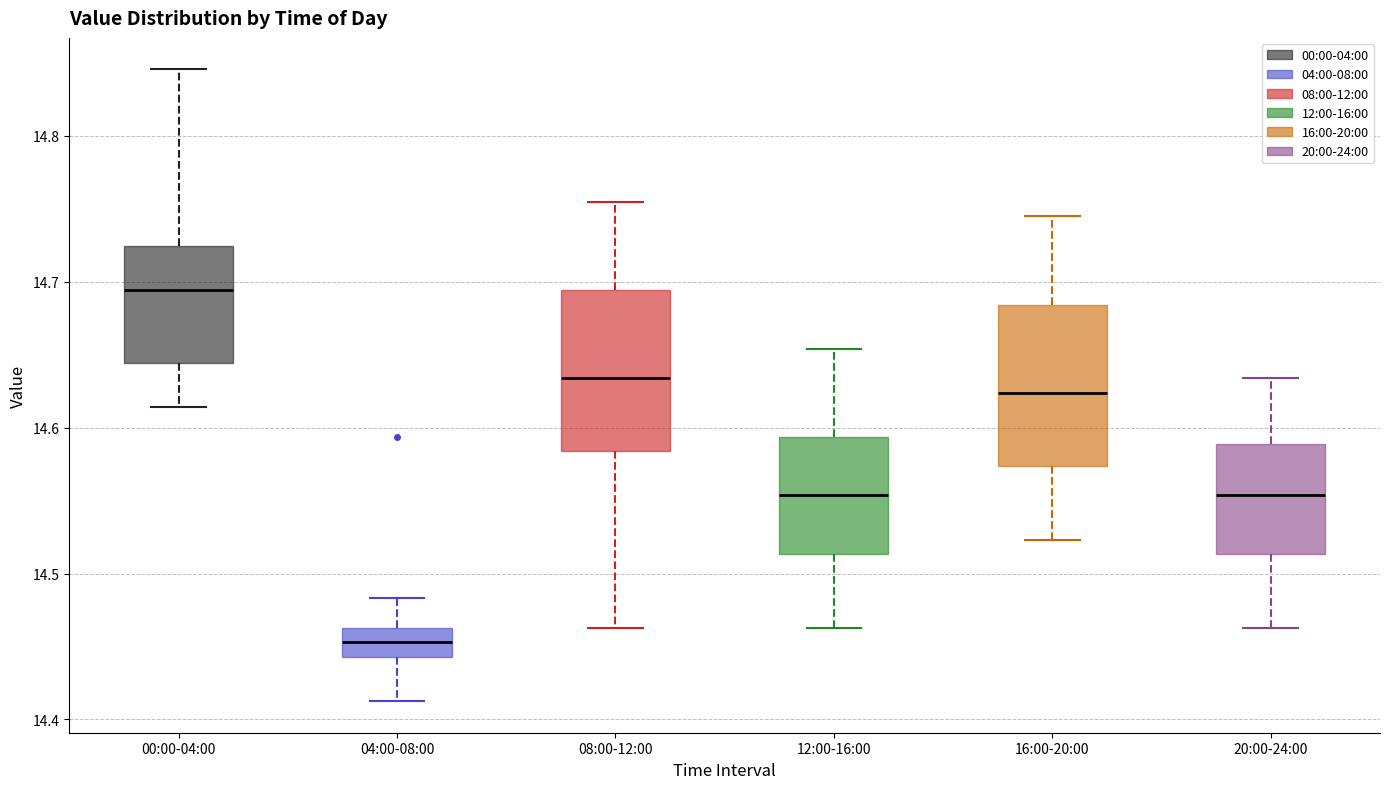

Where does the median line of the box for 04:00-08:00 sit on the y-axis? The values are not printed on the chart, so give them approximately, as read against the axis.

14.45